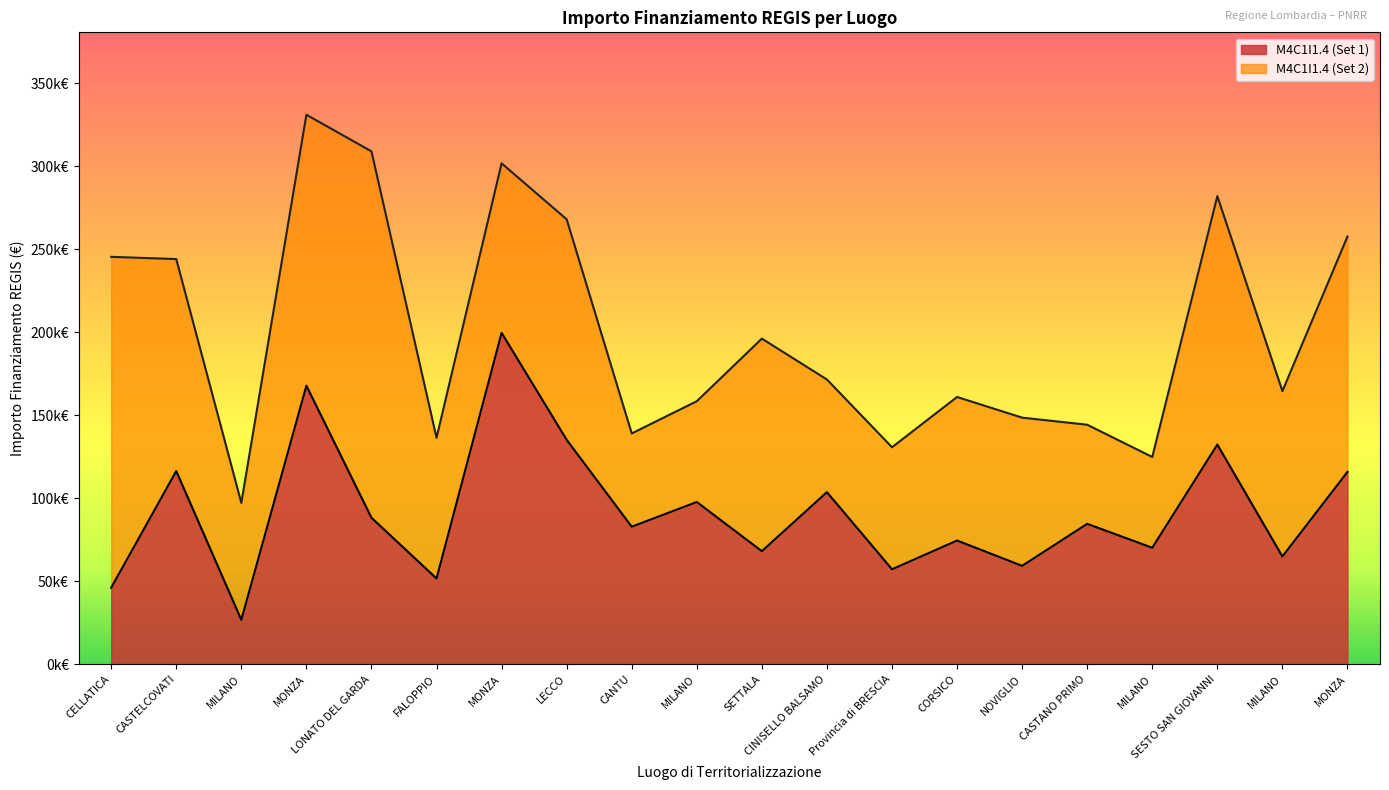

True or false: PNRR has a value of 26730.0 at MILANO.

True